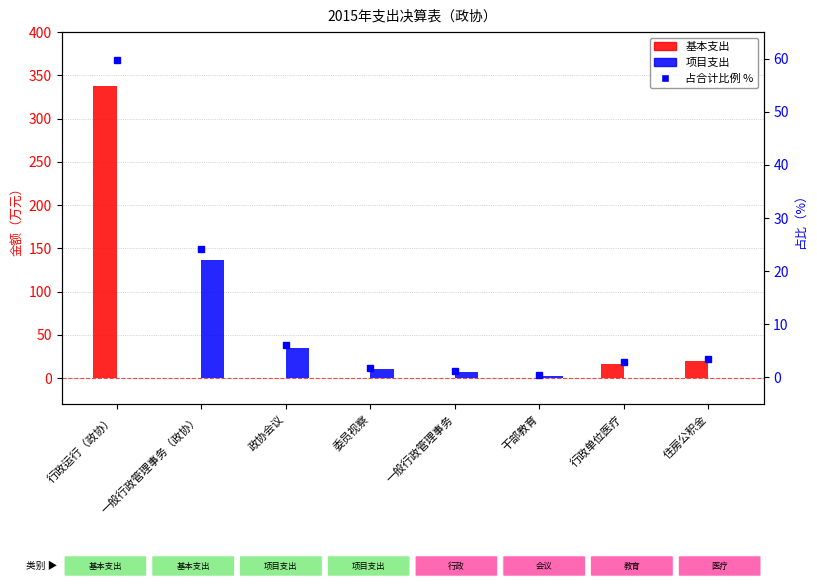

List the series in order of their overall mean, lowest first.

占合计比例 %, 项目支出, 基本支出